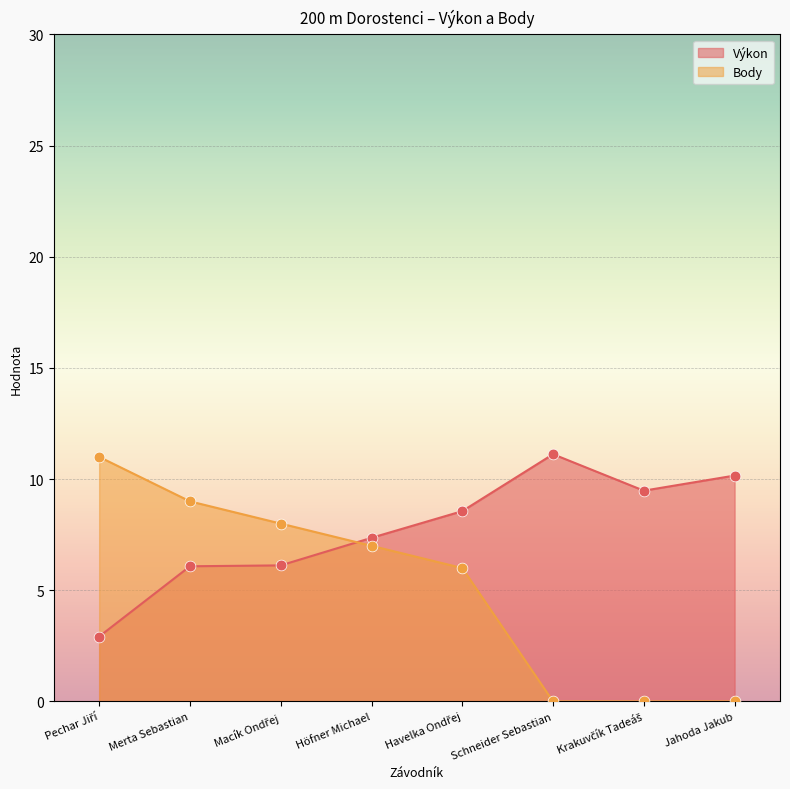

Which series has the widest spread of Y values?

Body